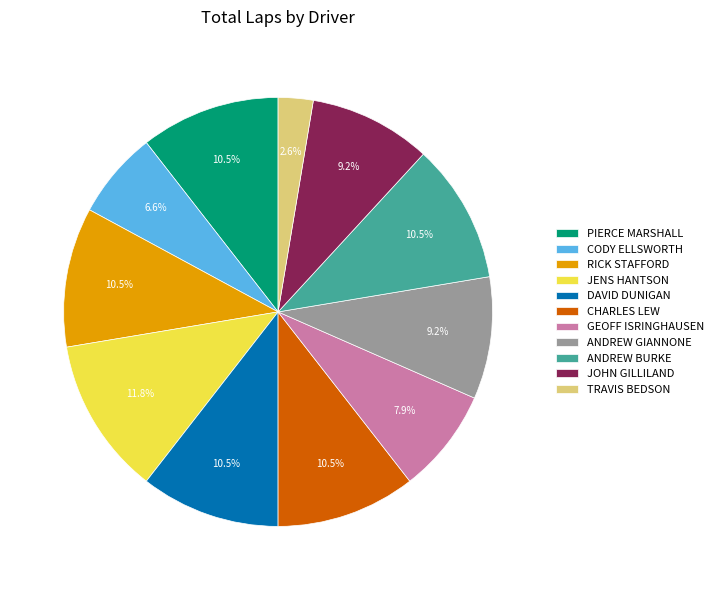

Is ANDREW BURKE the majority of the pie?

No